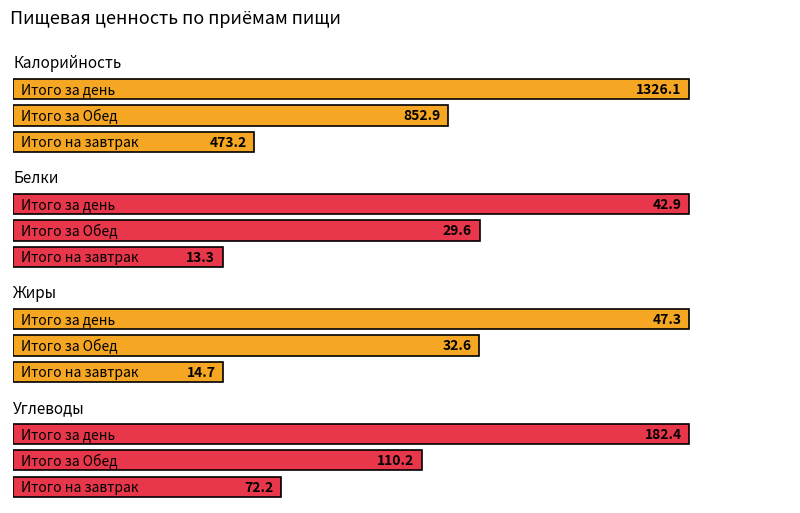

What is the difference between the maximum and minimum values in the Калорийность series?

852.9